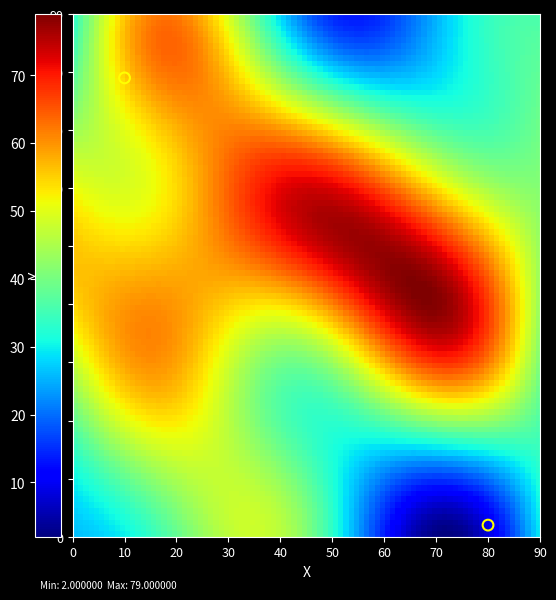

What is the average X value?

45